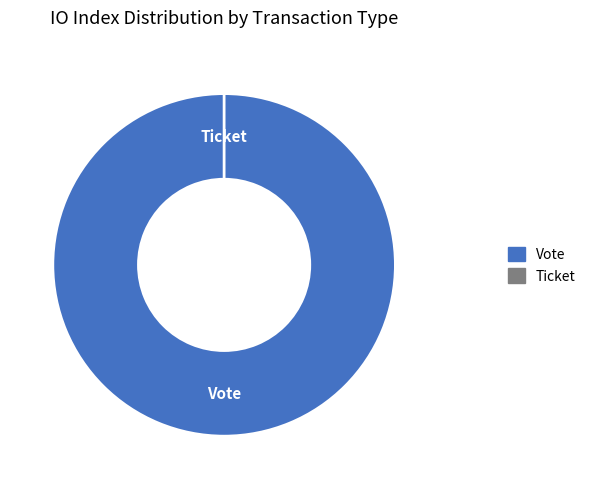

Count the number of slices in the pie.

2